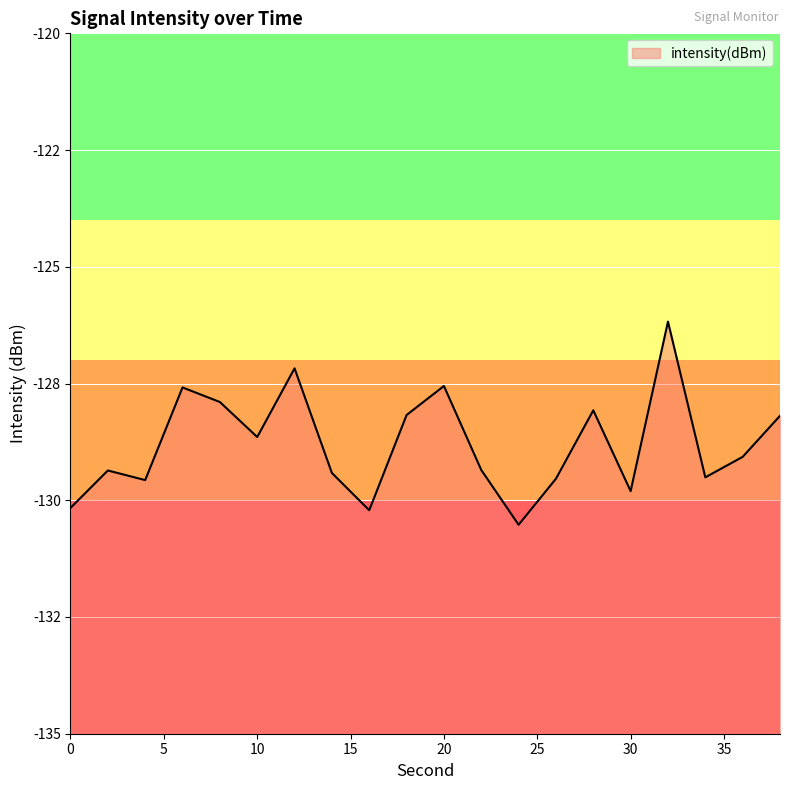

Rank the categories by value from highest to lowest.

32, 12, 20, 6, 8, 28, 18, 38, 10, 36, 22, 2, 14, 34, 26, 4, 30, 0, 16, 24